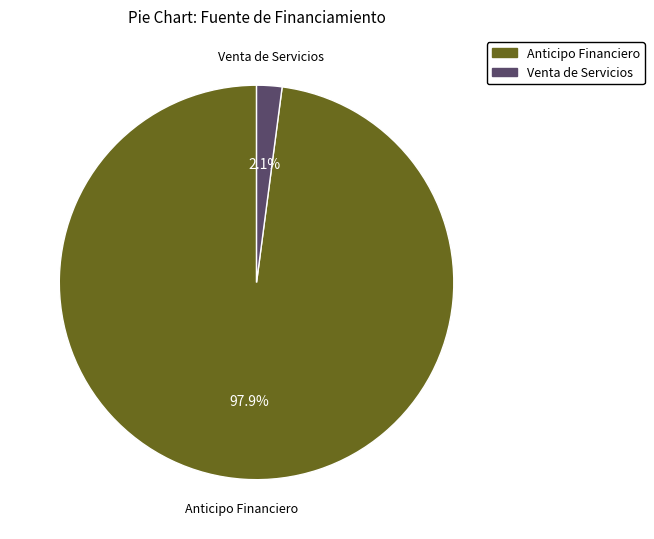

Which slice represents more than half of the pie?

Anticipo Financiero